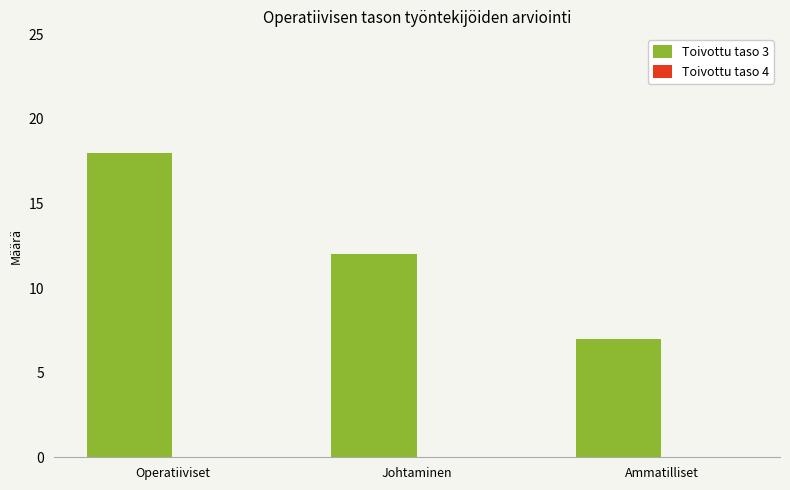

Between Johtaminen and Ammatilliset, which is larger?

Johtaminen